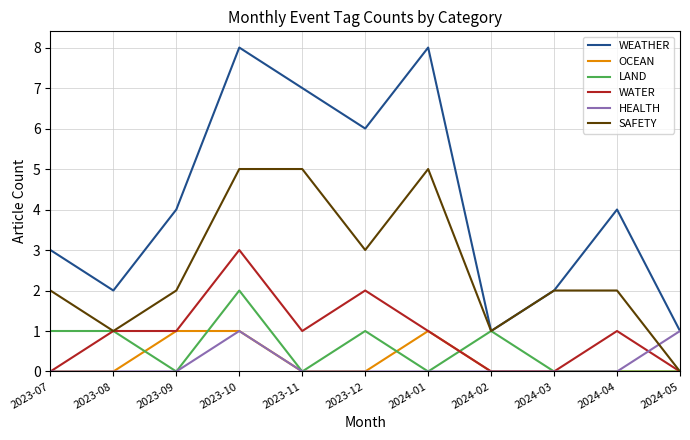

Which series changed the most between 2023-11 and 2024-02?

WEATHER